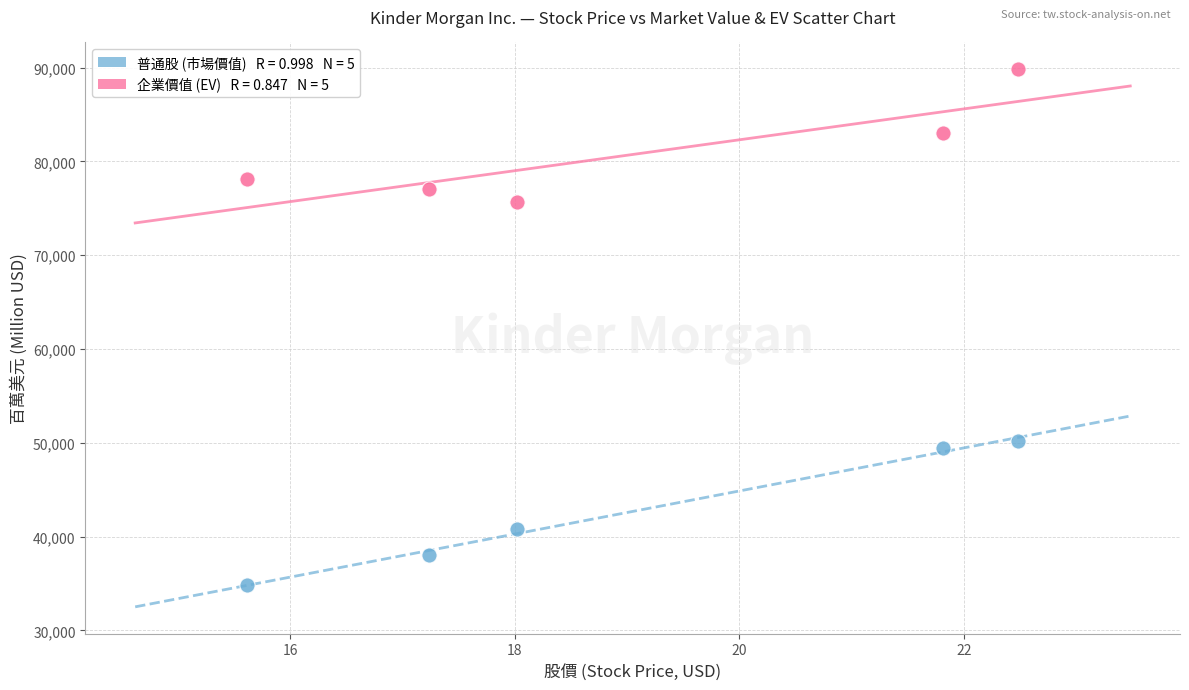

Across all data points, what is the average Y value?

61684